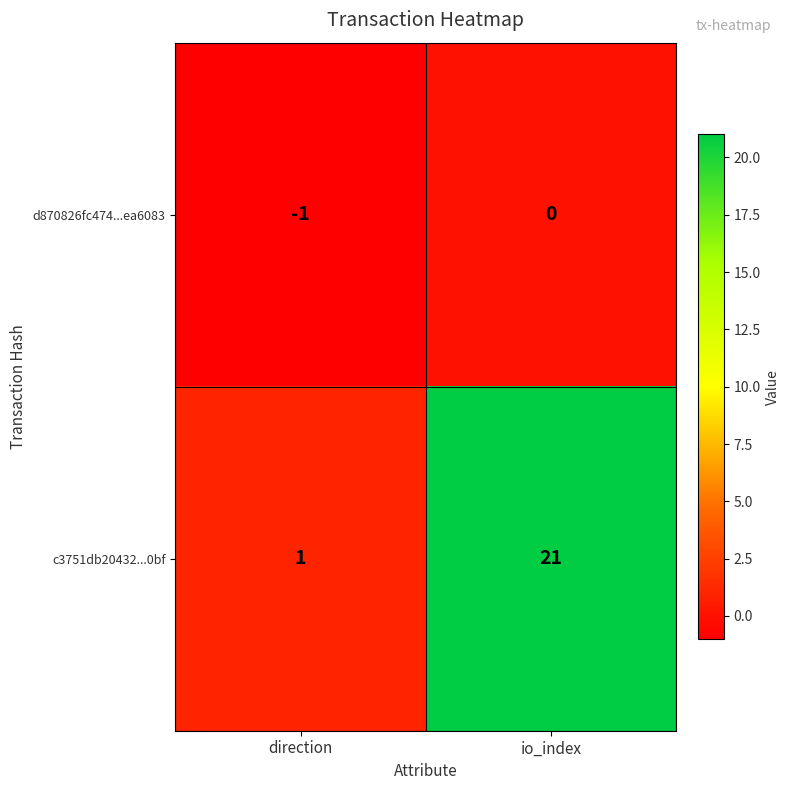

The d870826fc474...ea6083 series shows -2 at direction. True or false?

False